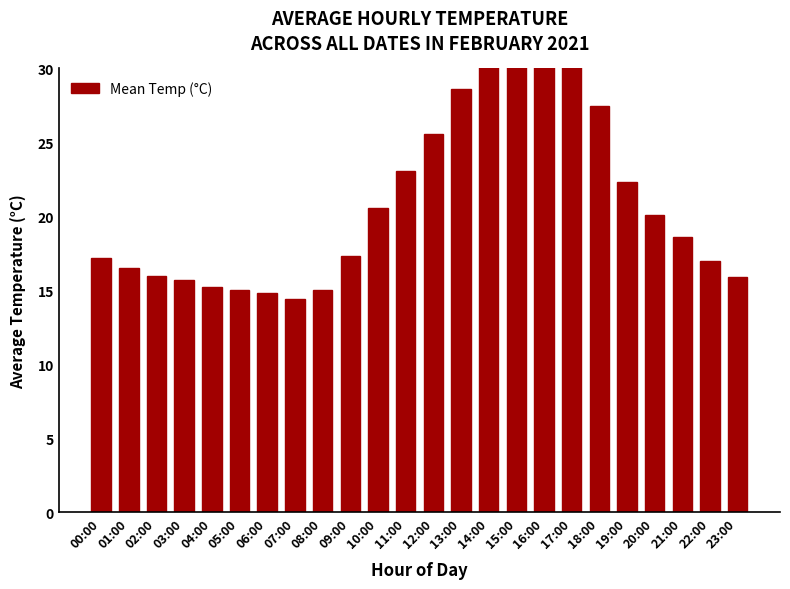

Reading left to right, transcribe all the data shown in this chart.

17.2	16.5	16.0	15.7	15.2	15.0	14.8	14.4	15.0	17.3	20.6	23.1	25.6	28.6	31.4	32.5	31.6	30.6	27.4	22.3	20.1	18.6	17.0	15.9